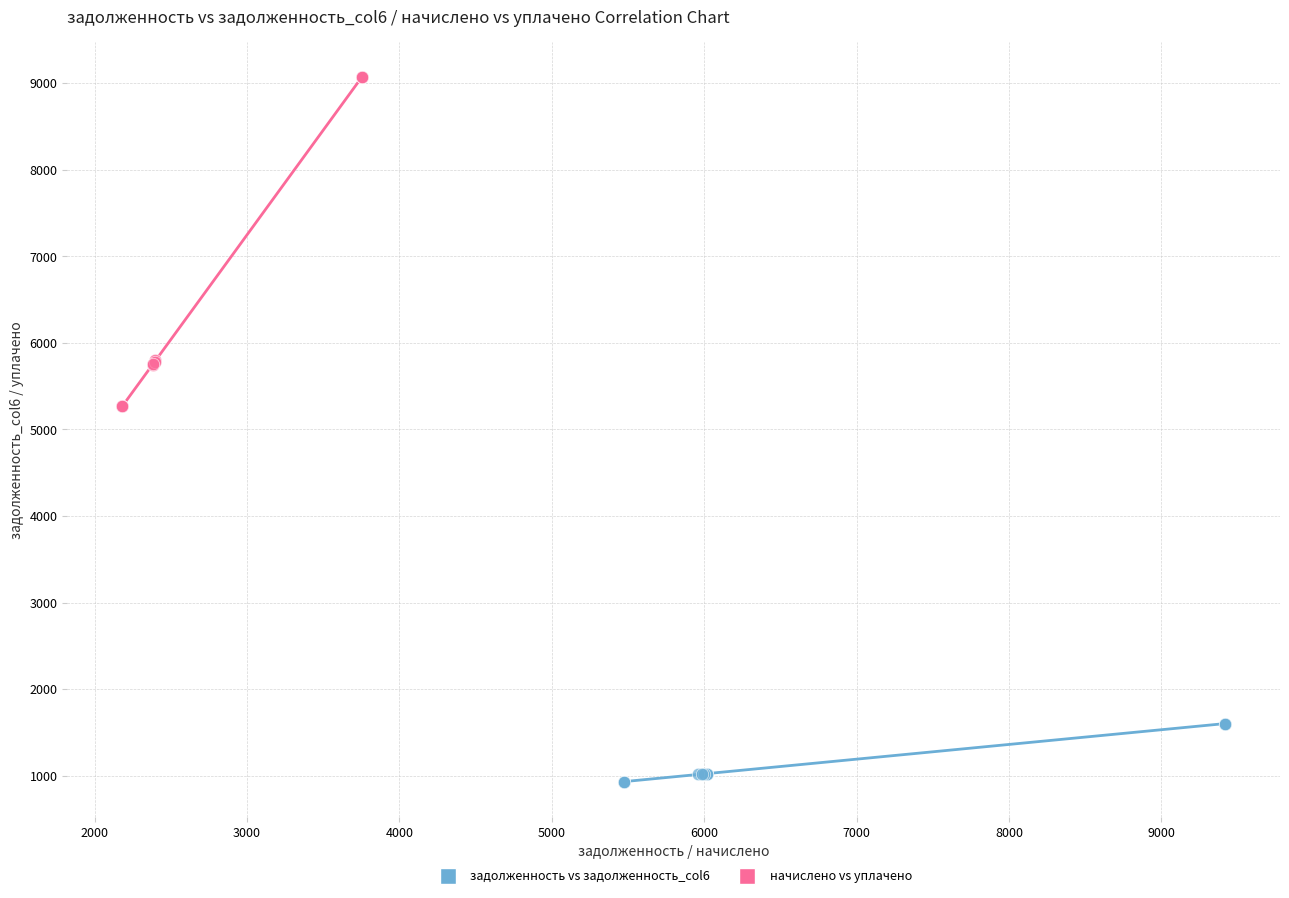

Which series has the largest Y range (max minus min)?

начислено vs уплачено